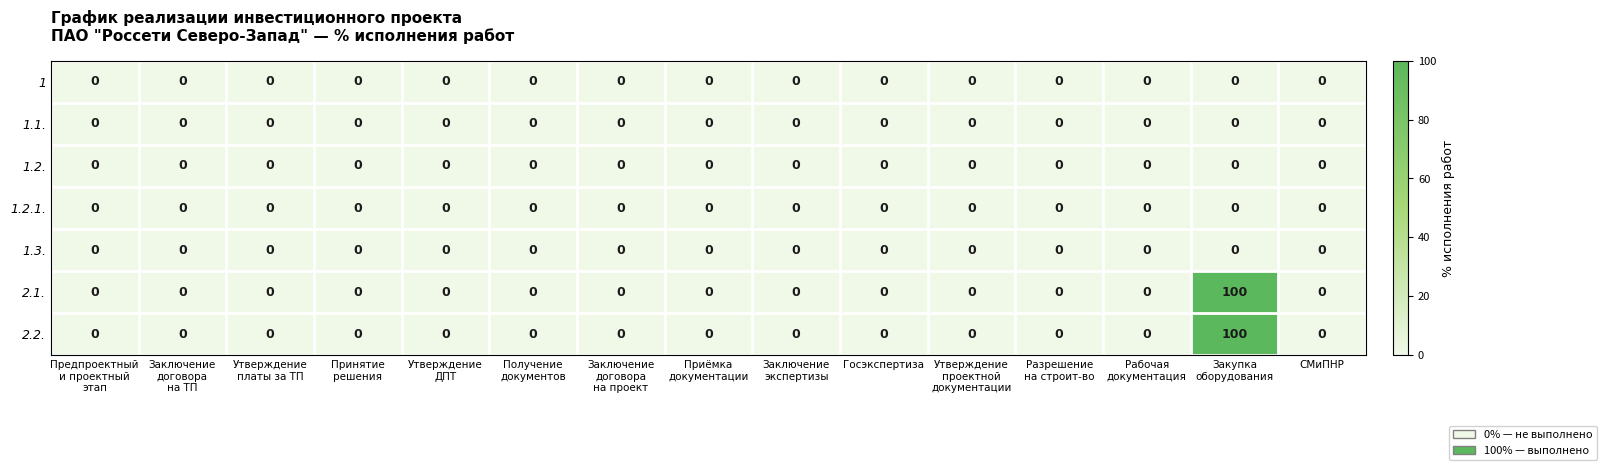

What is the difference between the maximum and minimum values in the 2.2. series?

100